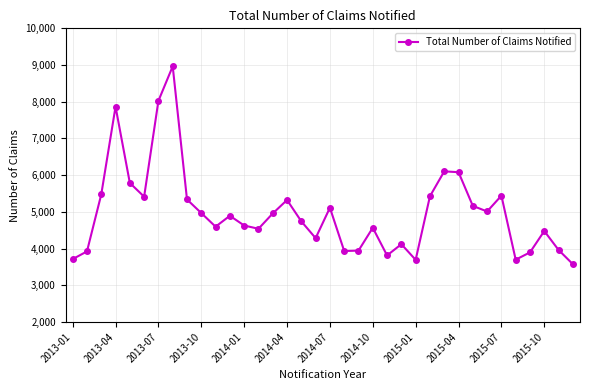

What is the minimum value shown in the chart?

3576